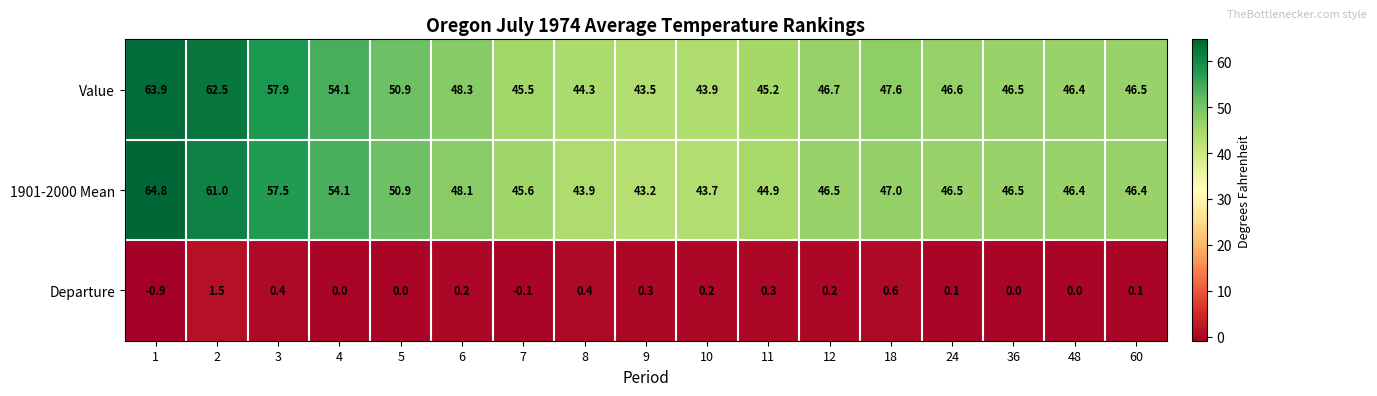

The value of Departure at 12 is 0.3. True or false?

False